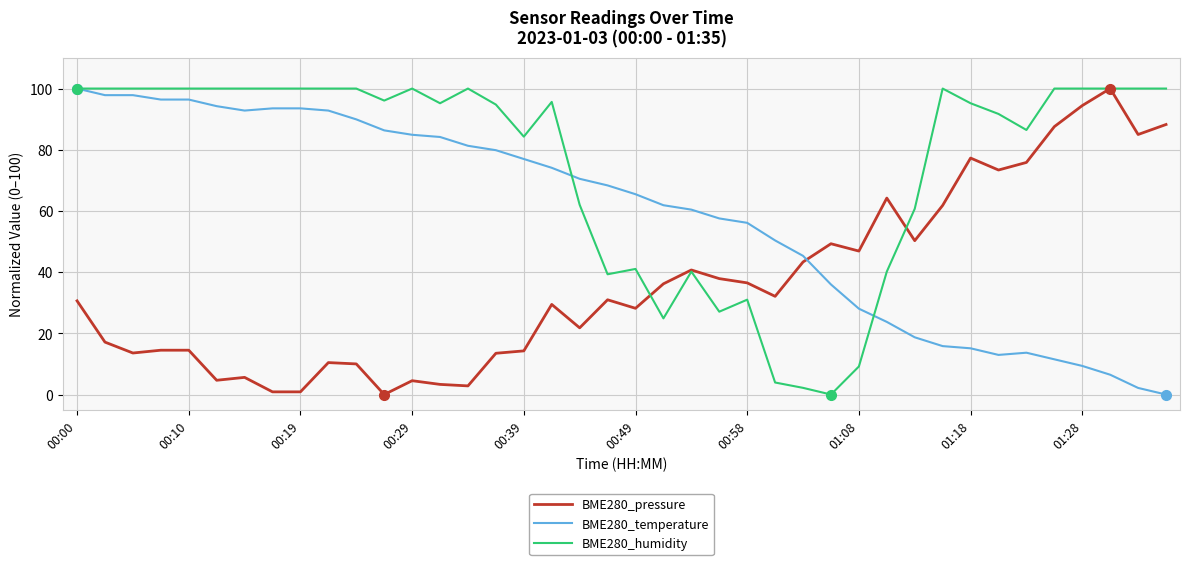

Rank the series by their average value, from highest to lowest.

BME280_humidity, BME280_temperature, BME280_pressure